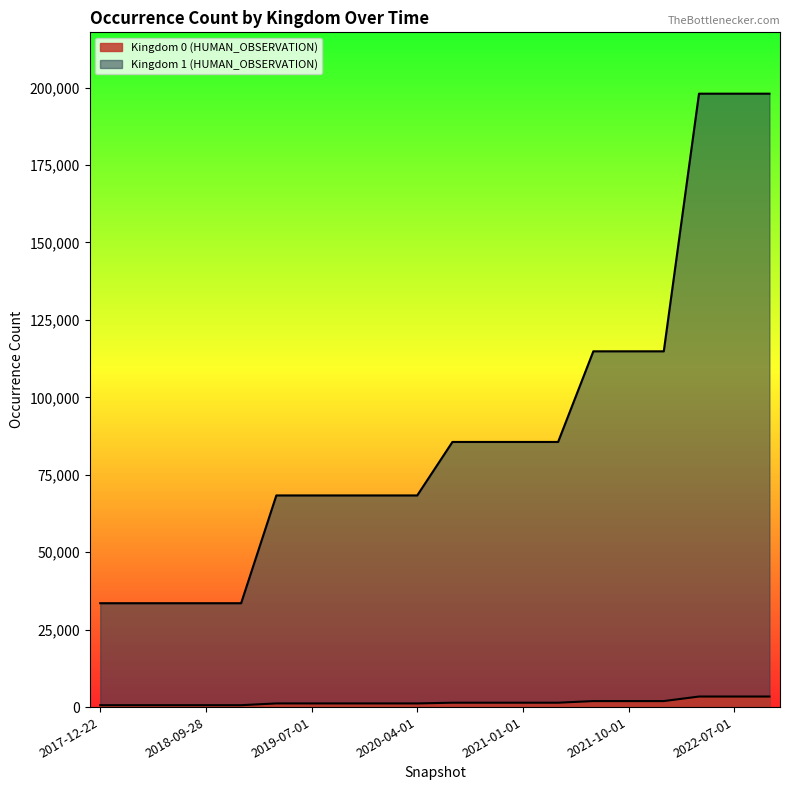

True or false: Kingdom 1 (HUMAN_OBSERVATION) has more than 0 interior local peaks.

False